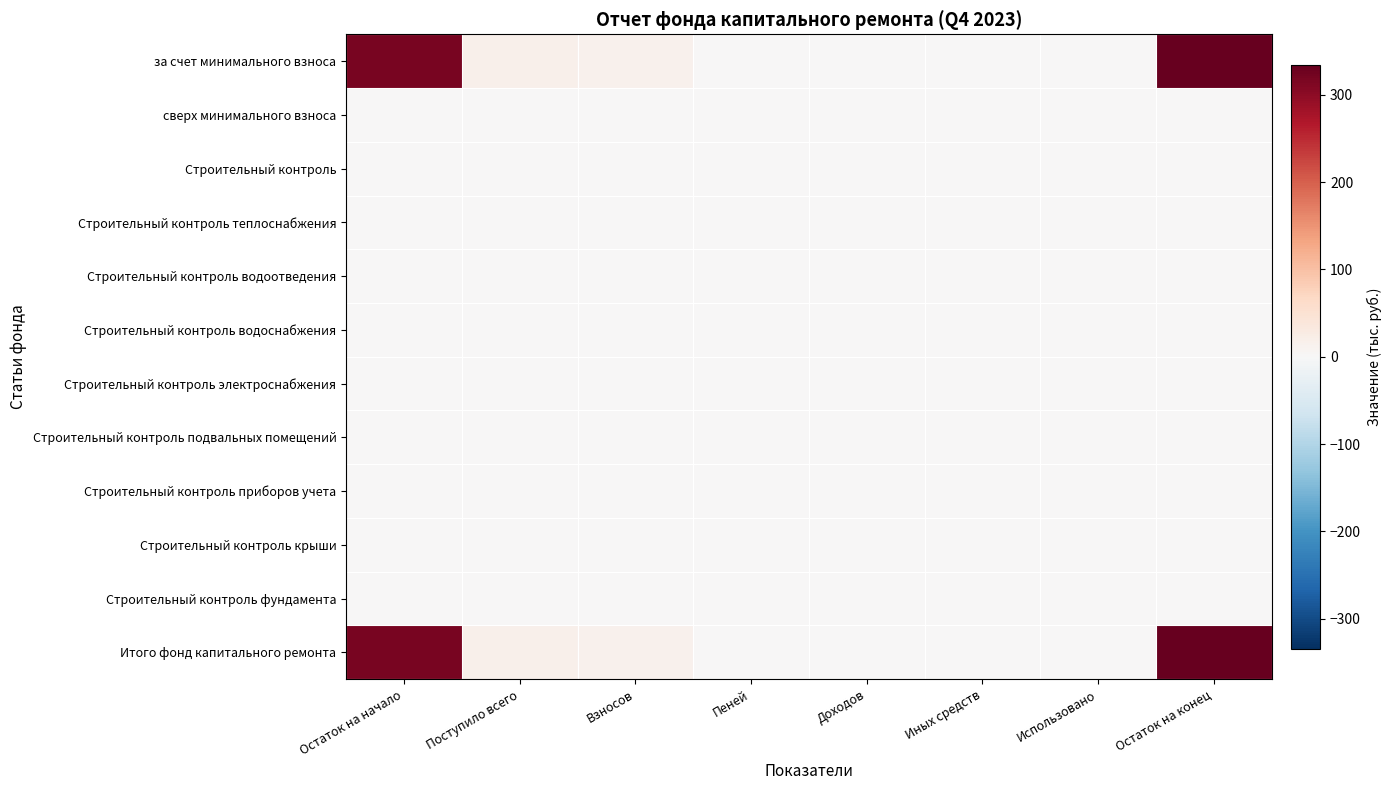

Which series has the largest range (max minus min)?

за счет минимального взноса